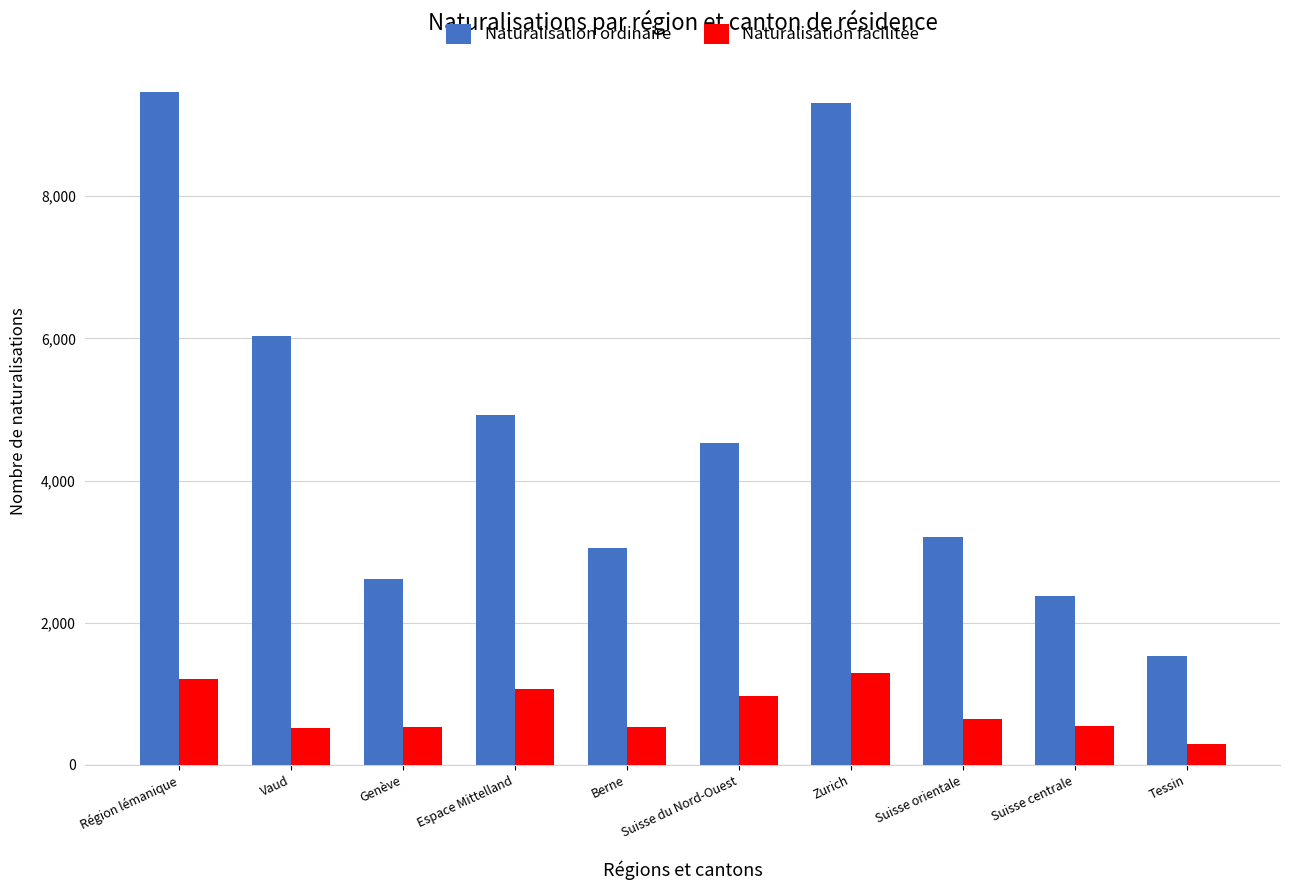

What is the label of the 2nd bar from the left?

Vaud